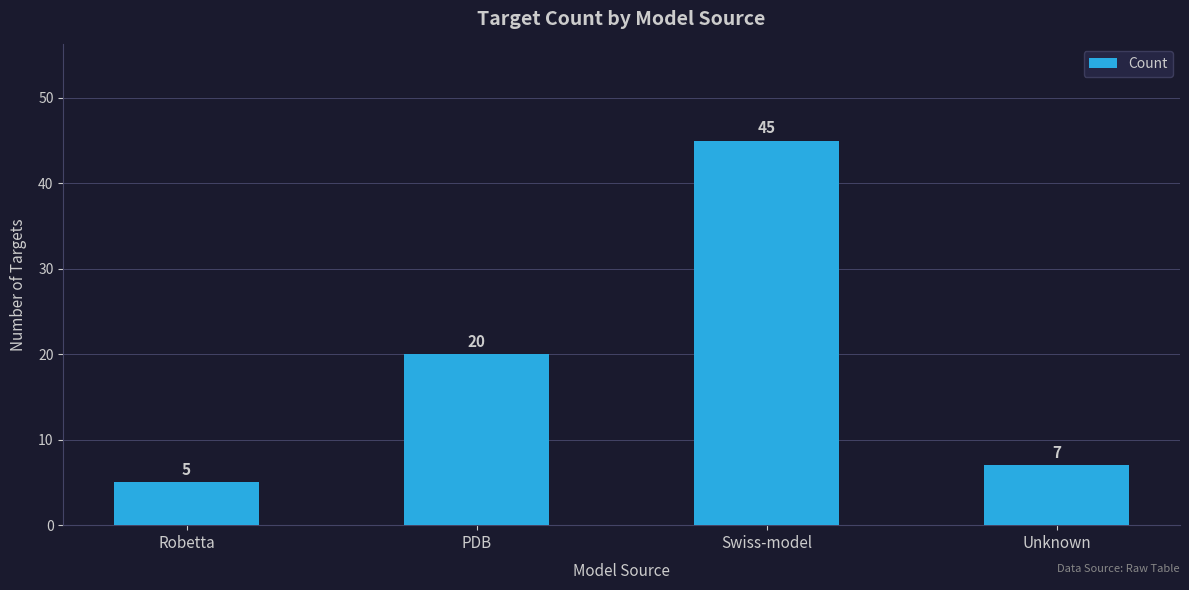

Does the chart contain any negative values?

No